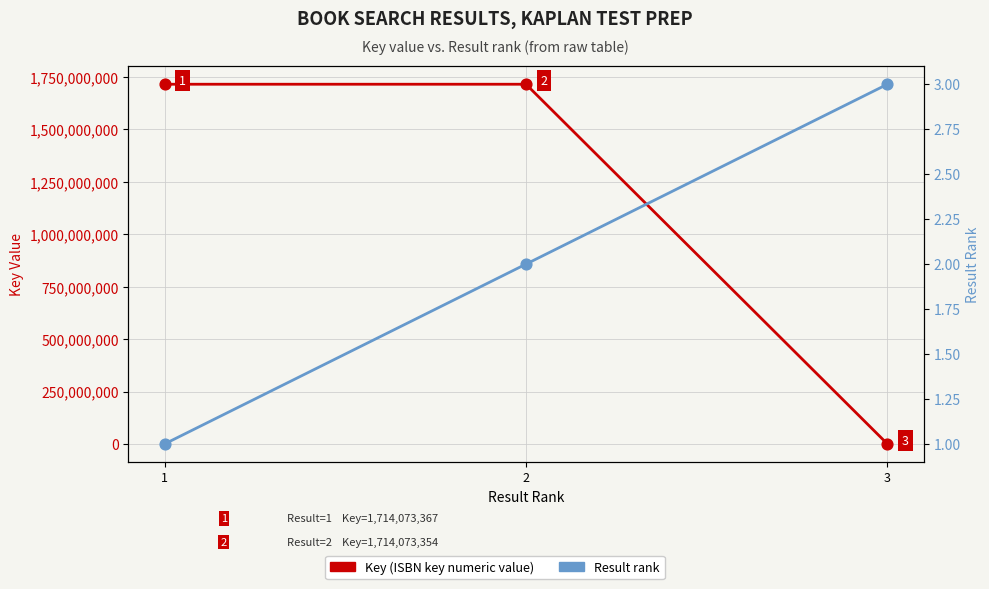

Is the value of Result rank at 2 greater than the value of Key value (ISBN key) at 3?

No